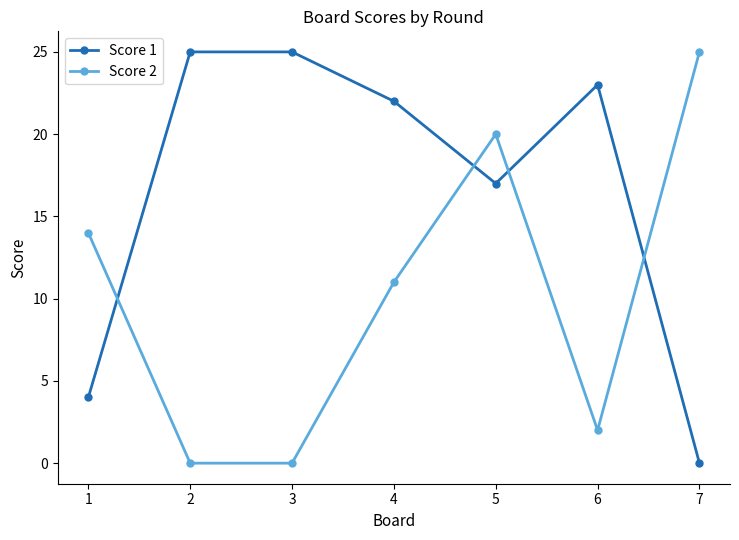

At 4, list the series in order from smallest to largest.

Score 2, Score 1